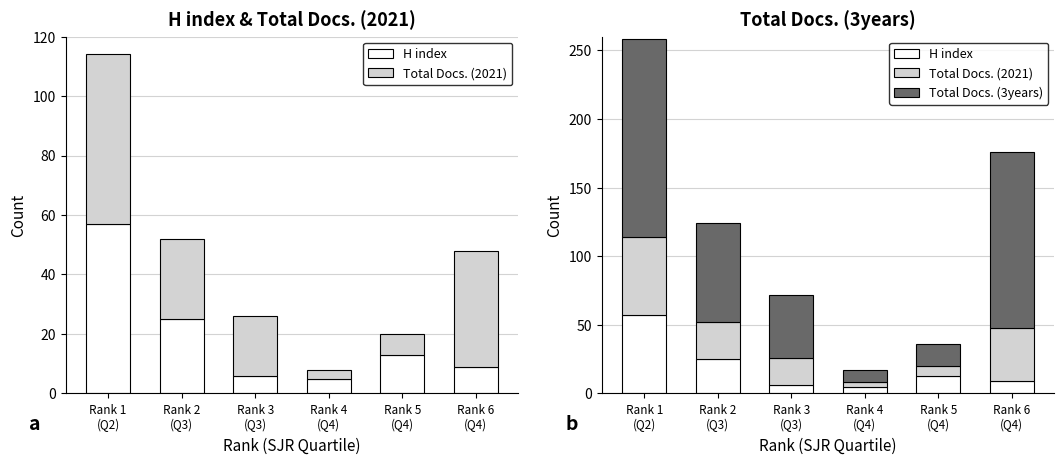

What is the spread (max minus min) of values at Rank 4
(Q4)?

6